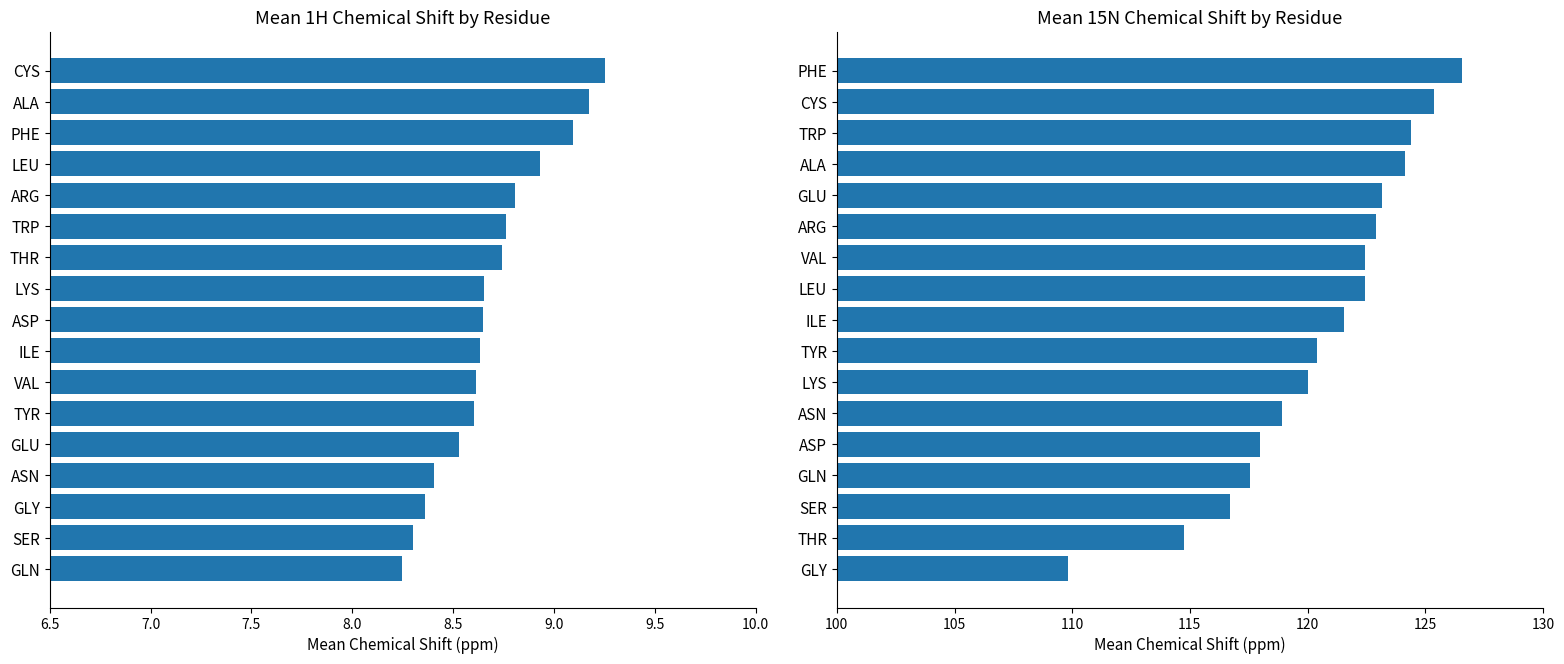

Rank the series by their average value, from lowest to highest.

Mean 1H Shift, Mean 15N Shift